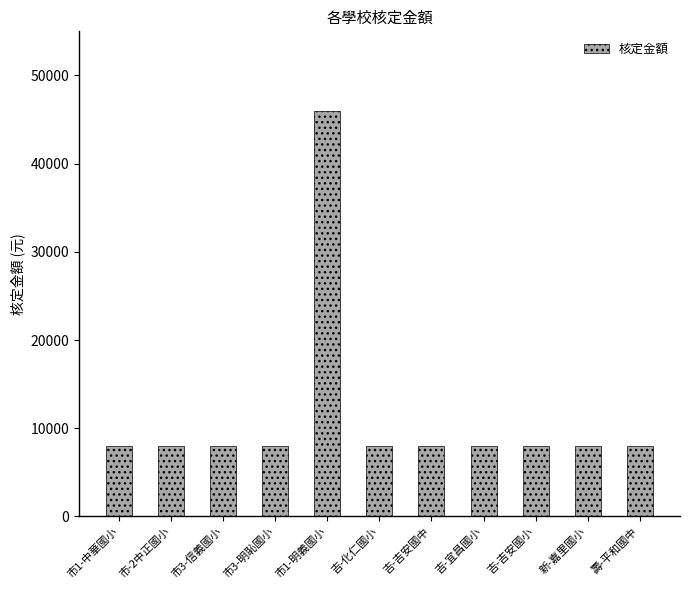

Reading left to right, what are all the values shown in this chart?

8000	8000	8000	8000	46000	8000	8000	8000	8000	8000	8000